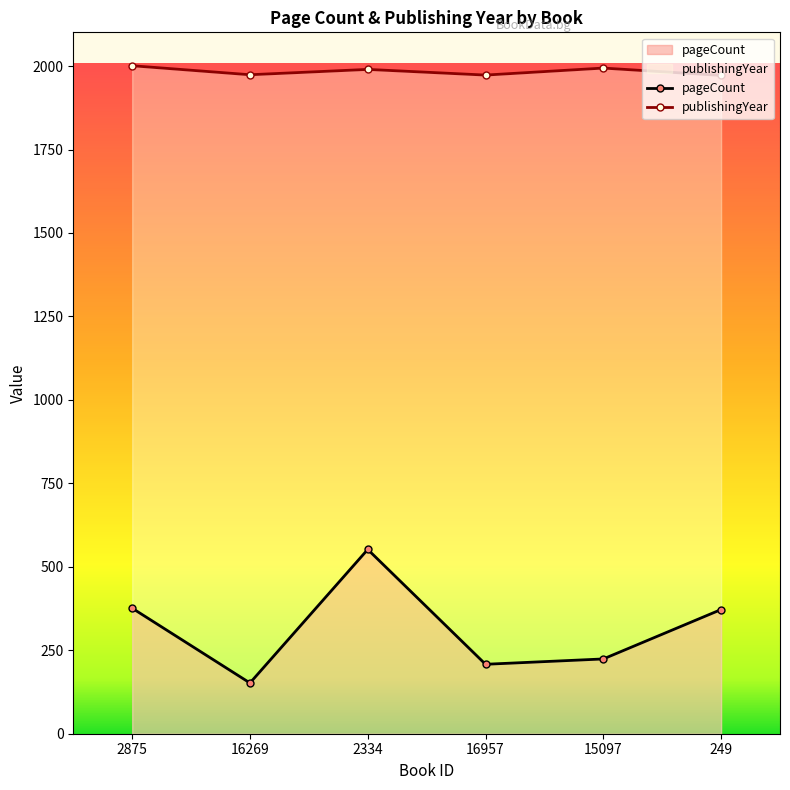

Is the value of publishingYear at 16957 greater than the value of pageCount at 249?

Yes